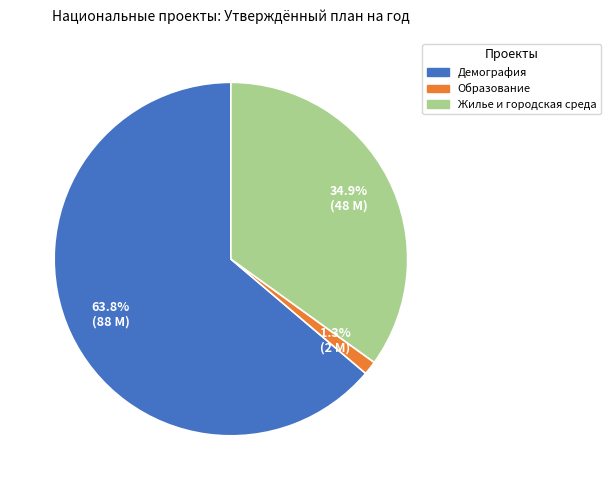

What is the largest slice in the pie chart?

Демография